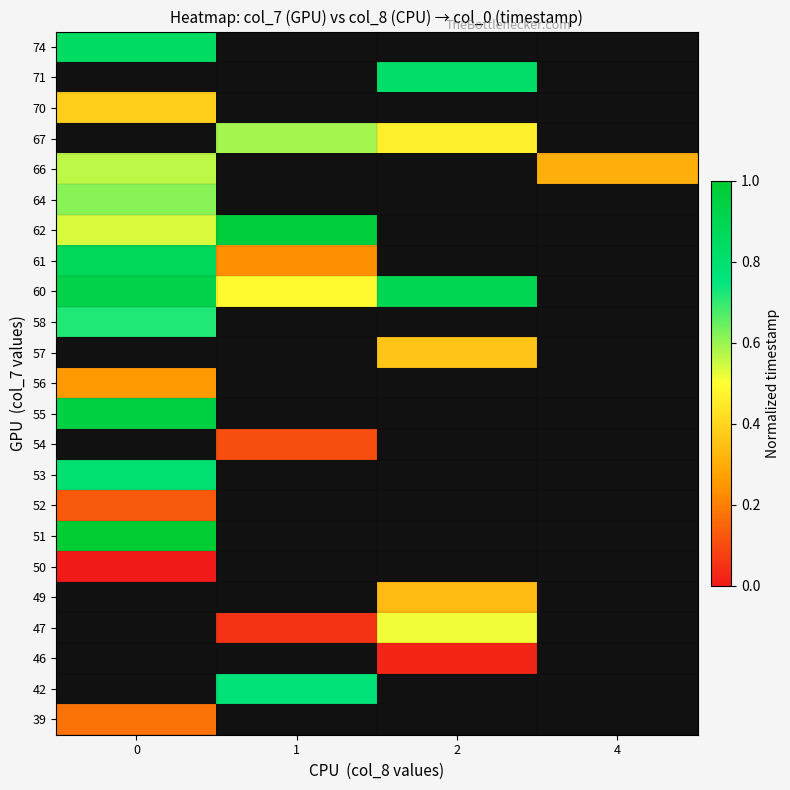

How many data points in 47 are above 0?

2